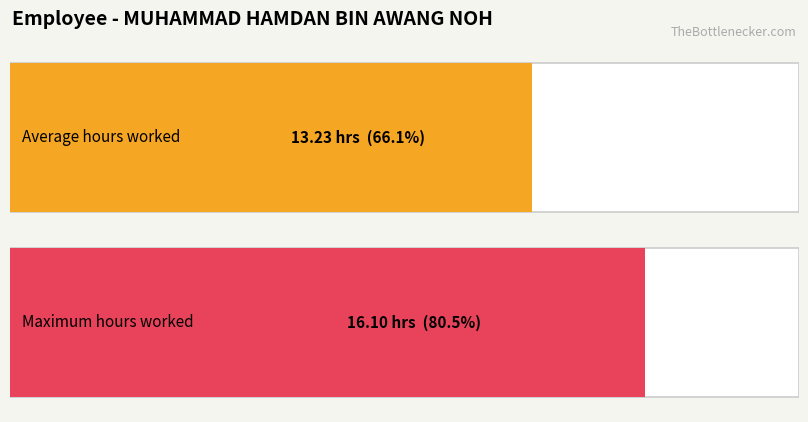

Are the bars horizontal?

Yes